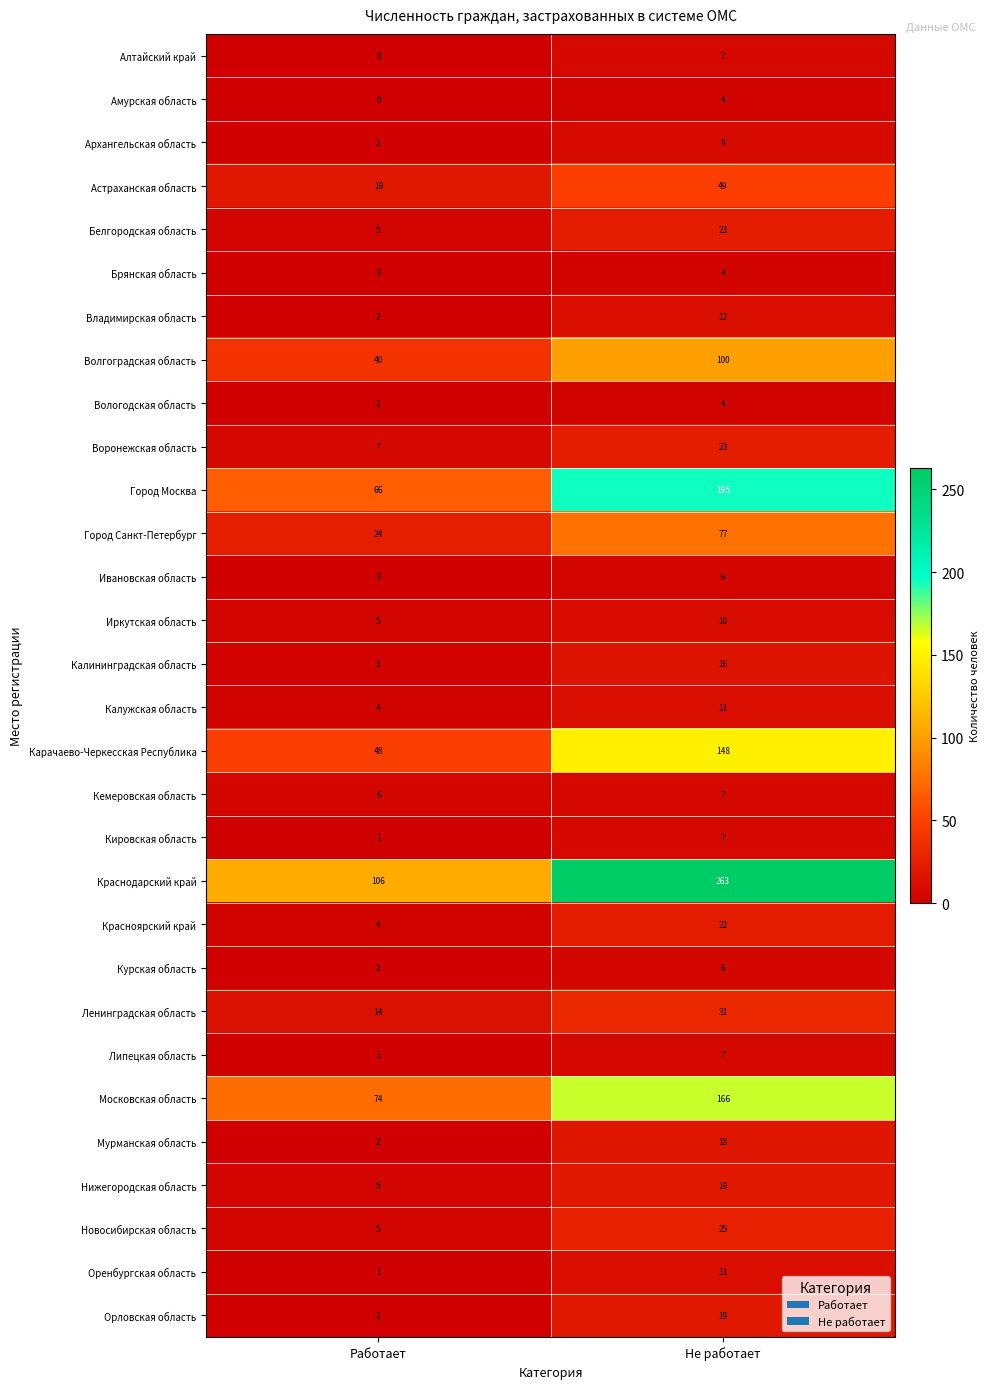

Is the value of Владимирская область at Не работает greater than the value of Липецкая область at Не работает?

Yes